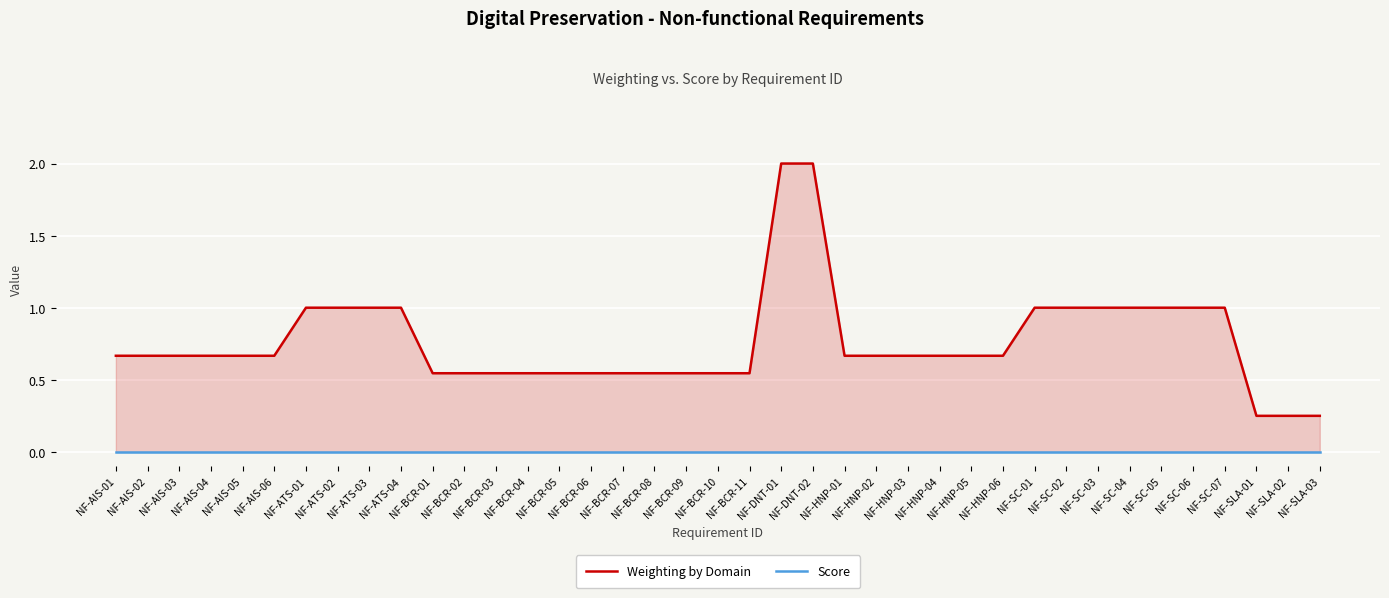

True or false: Score and Weighting by Domain intersect in this chart.

False